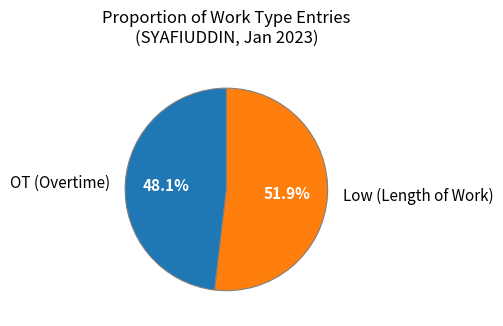

Is the sum of OT (Overtime) and Low (Length of Work) greater than half?

Yes